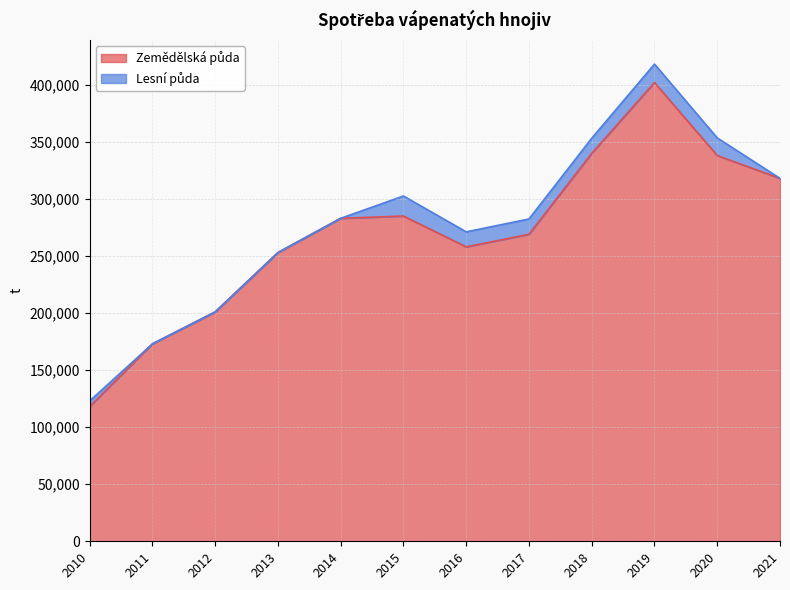

How many categories are shown in the chart?

12